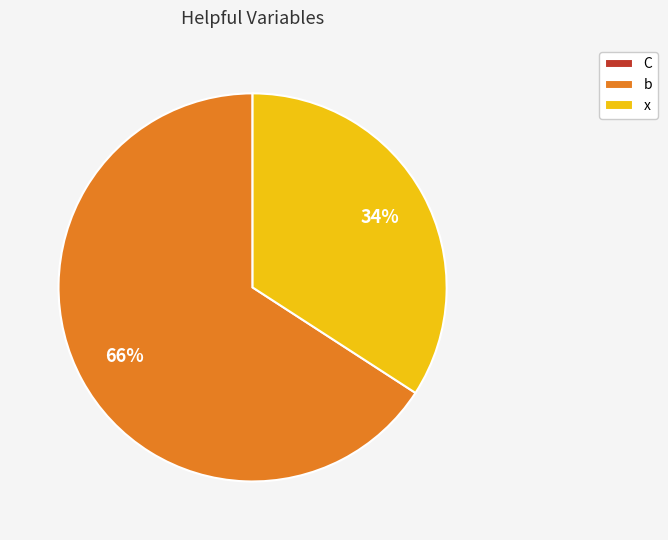

To the nearest percent, what is the average slice percentage?

33%